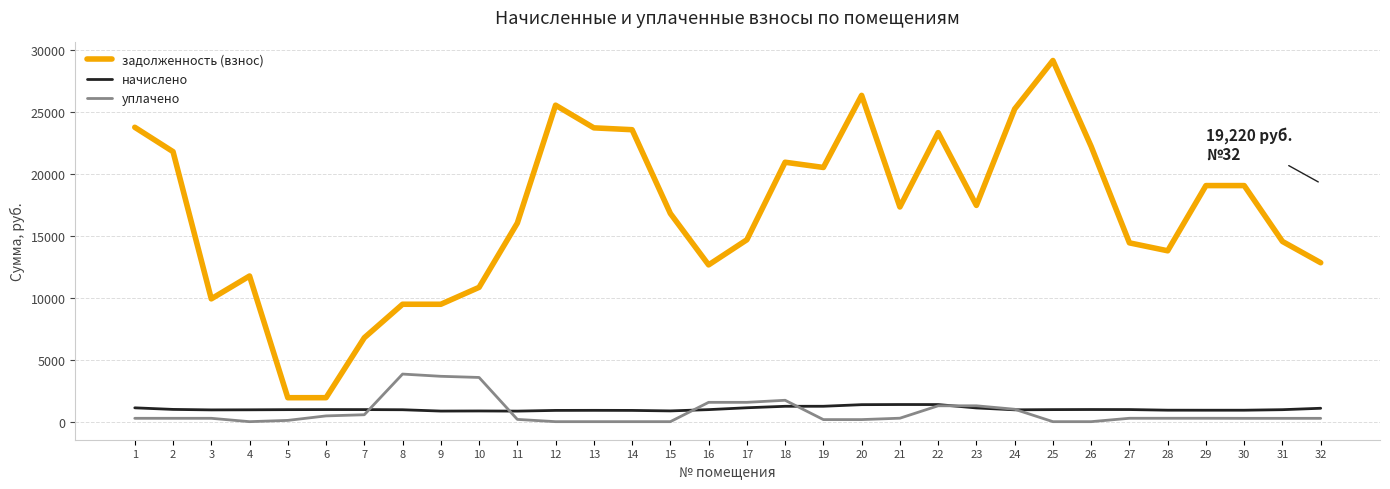

Which series has the largest total across all categories?

задолженность (взнос)